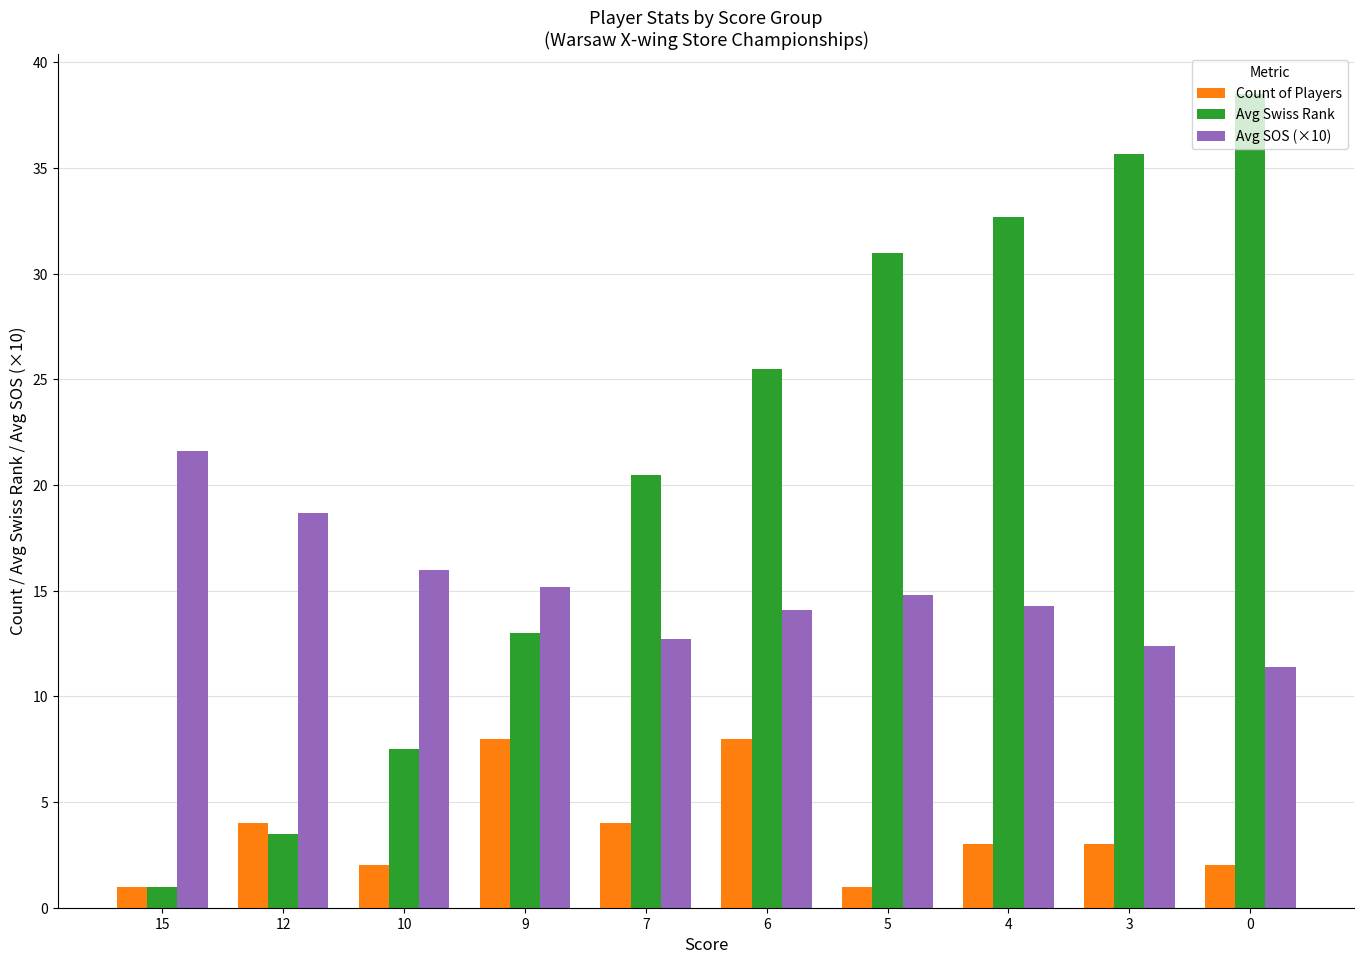

At how many categories does at least one series exceed 23?

5